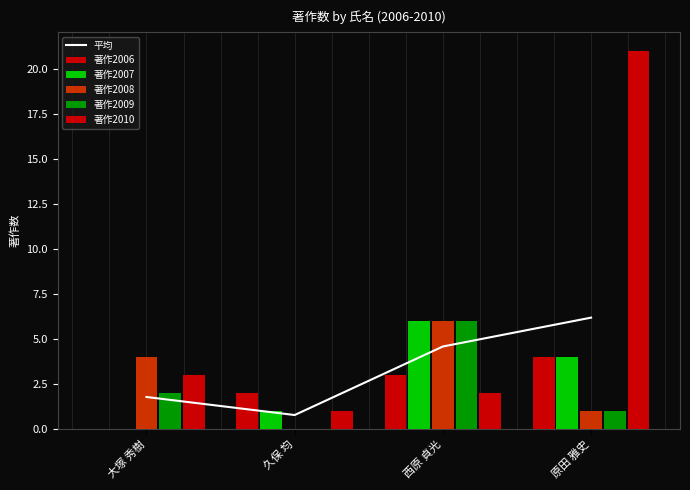

Which series has the largest total across all categories?

著作2010